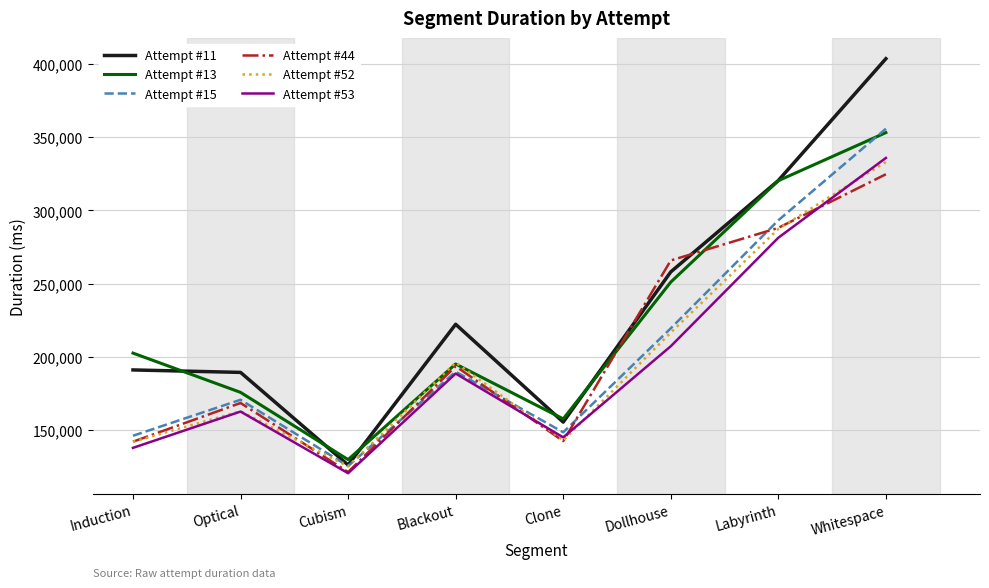

Which series has the widest spread of values?

Attempt #11